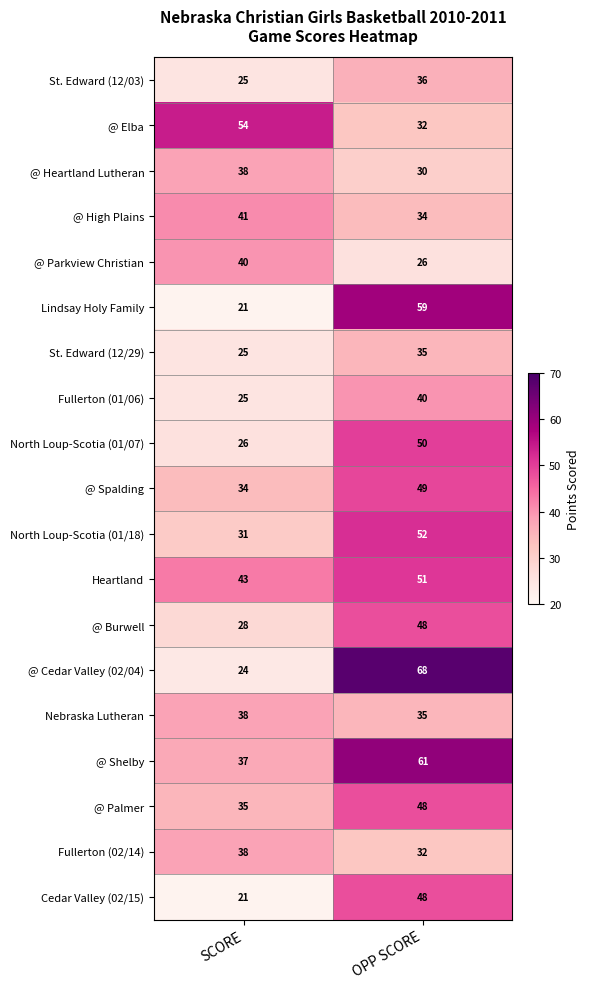

What is the total value across all series at OPP SCORE?

834